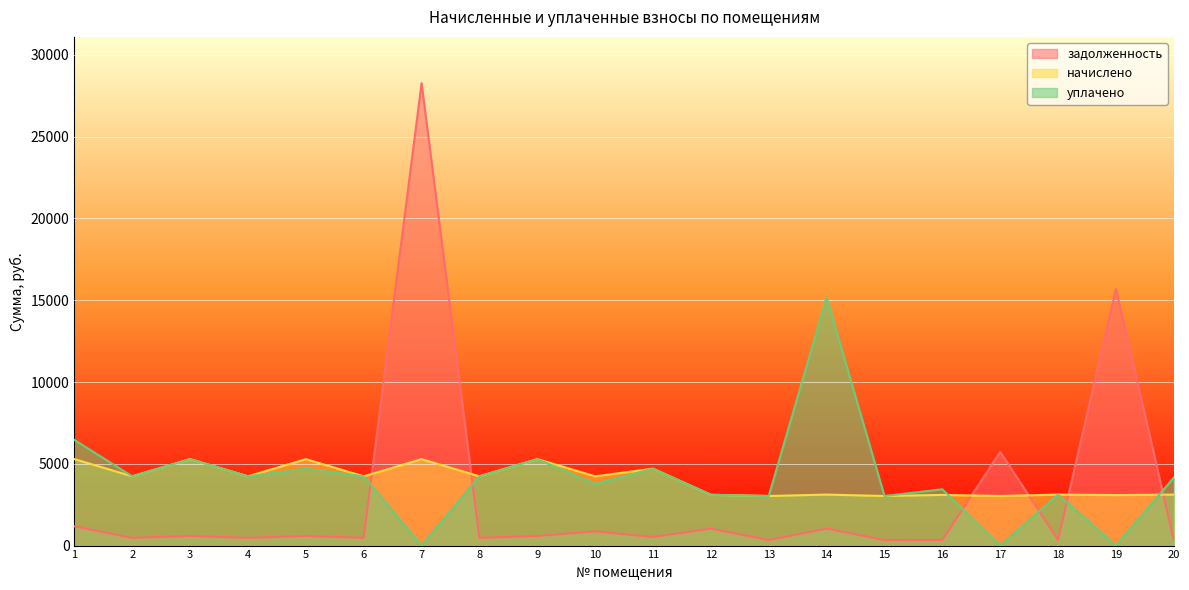

After their last crossing, which series has the higher values: задолженность or начислено?

начислено